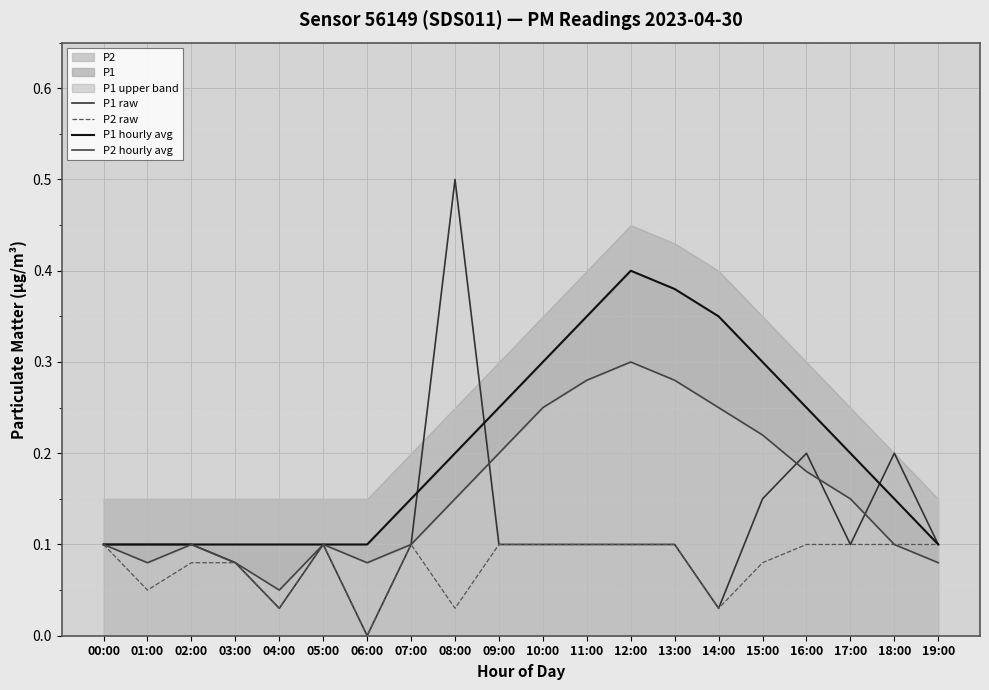

How many data points in P1 raw are above 0?

19